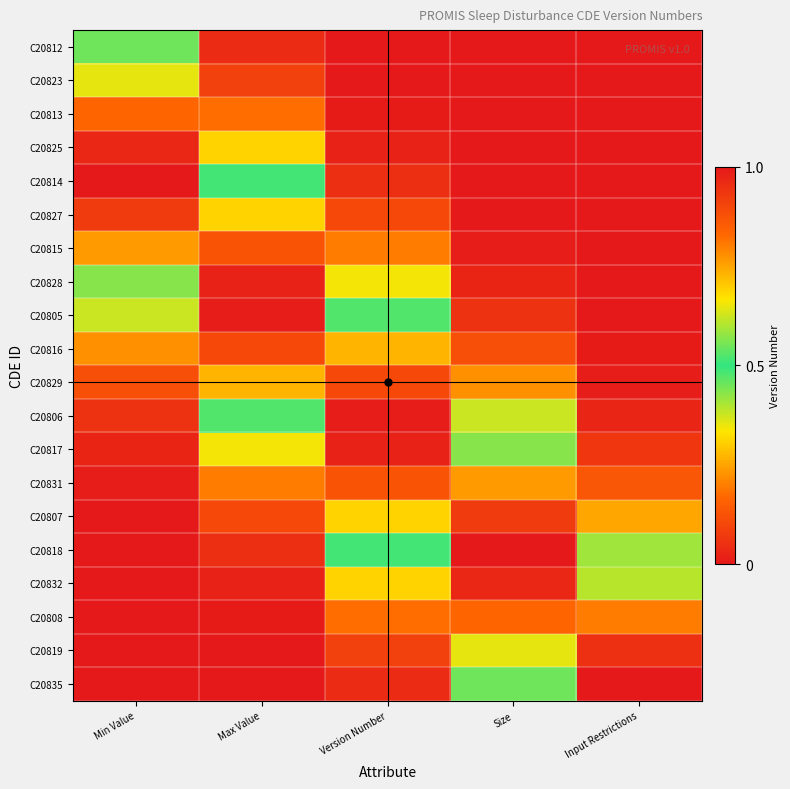

At Max Value, list the series in order from smallest to largest.

C20835, C20819, C20808, C20832, C20812, C20818, C20823, C20807, C20813, C20831, C20825, C20817, C20814, C20806, C20827, C20829, C20815, C20816, C20828, C20805